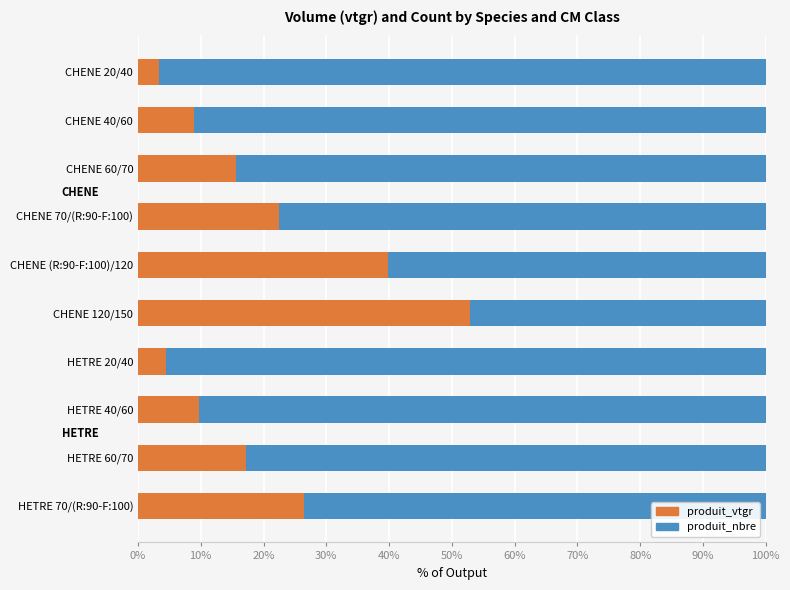

What is the total value across all series at CHENE 60/70?

100.0